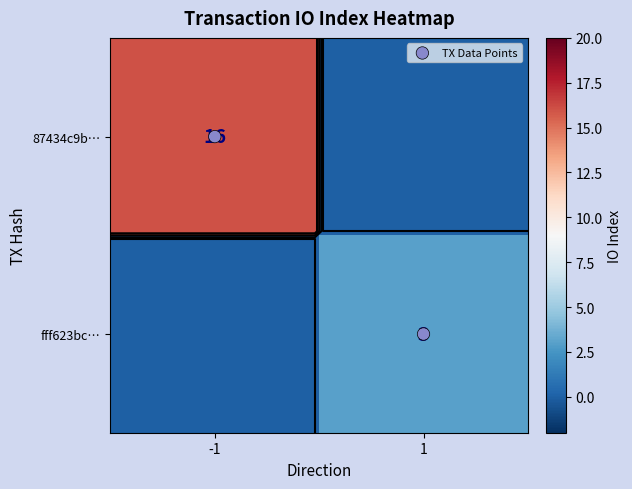

What is the average value of the fff623bc… series?

2